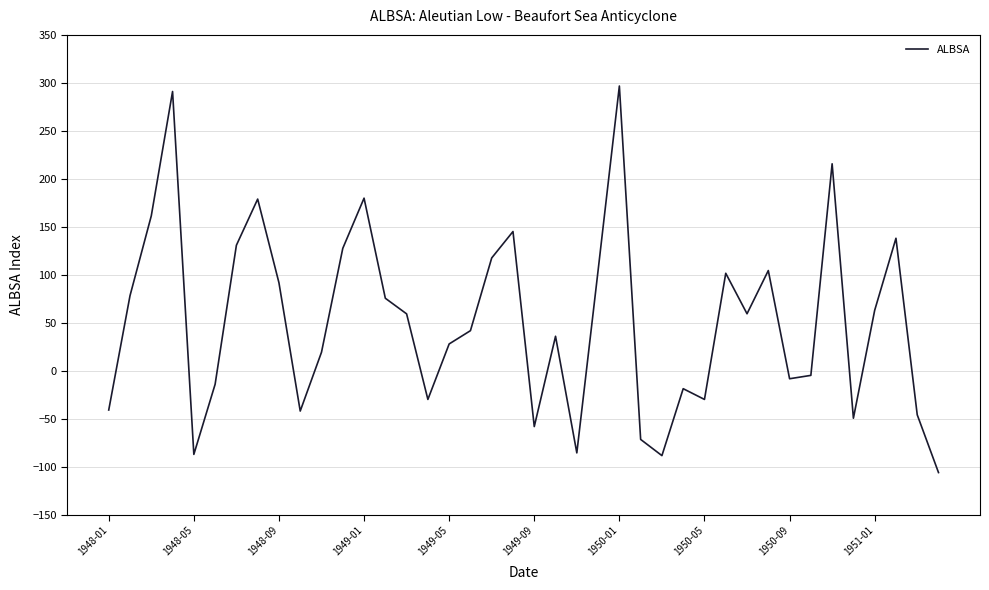

What is the smallest value displayed?

-106.2